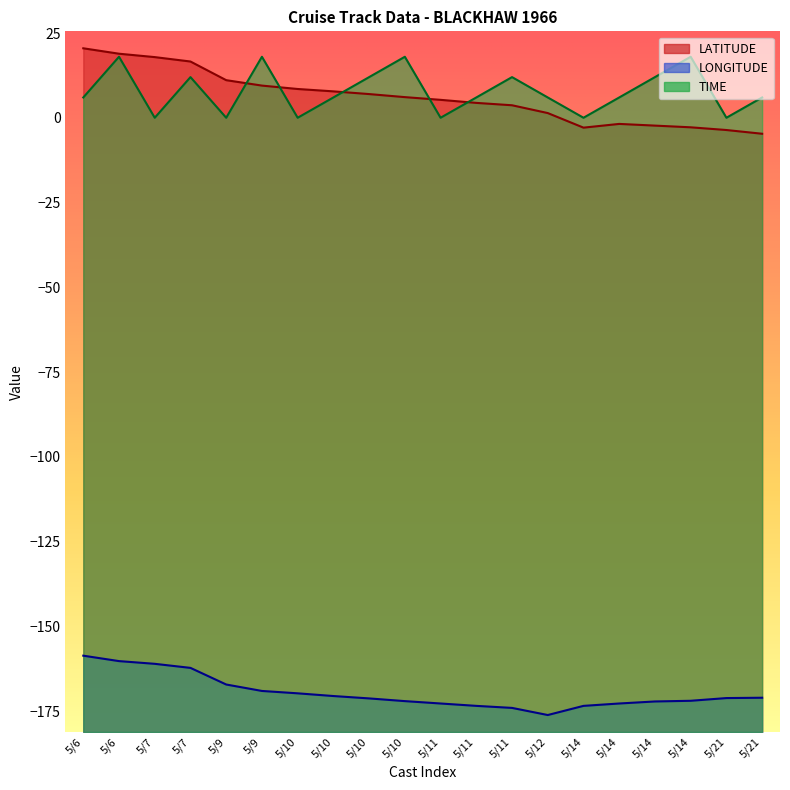

What is the lowest value of the LATITUDE series?

-4.7